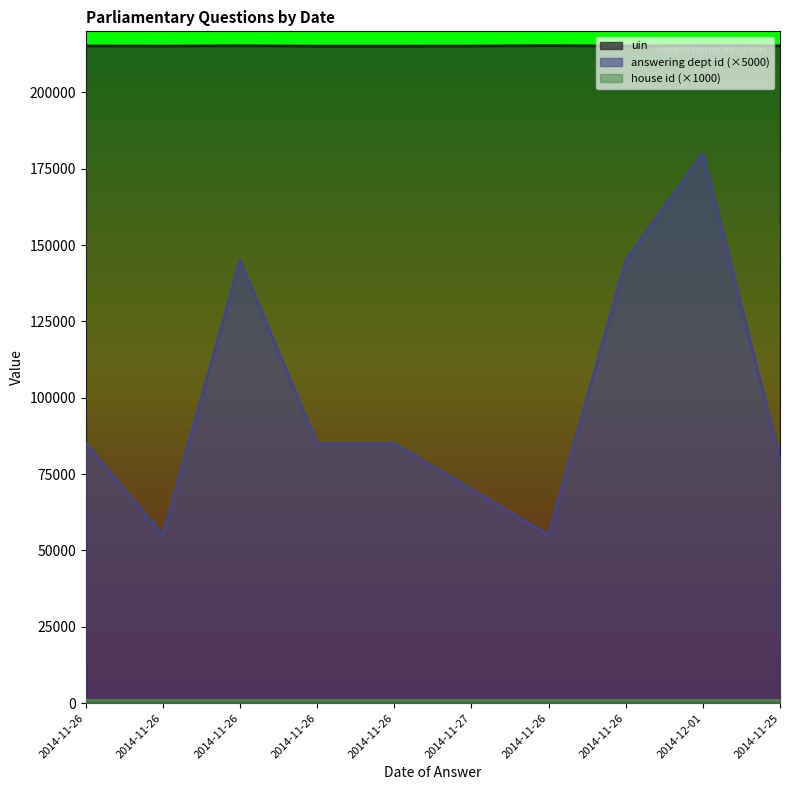

What is the total value across all series at 2014-11-26?

300202